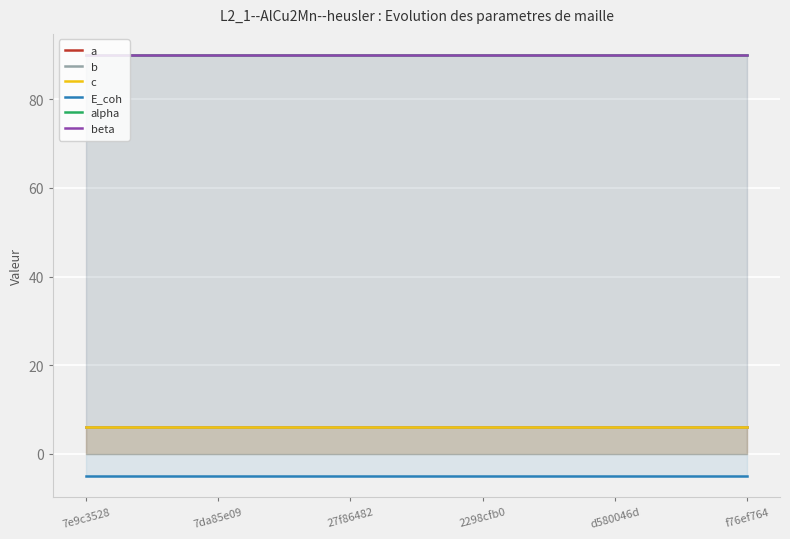

What is the lowest value of the E_coh series?

-5.0